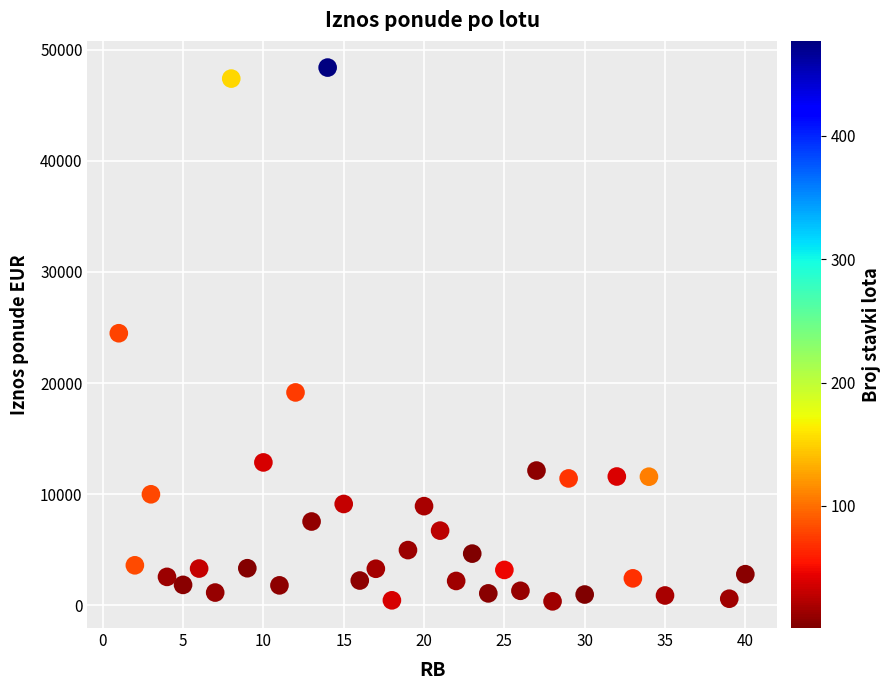

What is the range of Y values (max minus min)?

48063.3